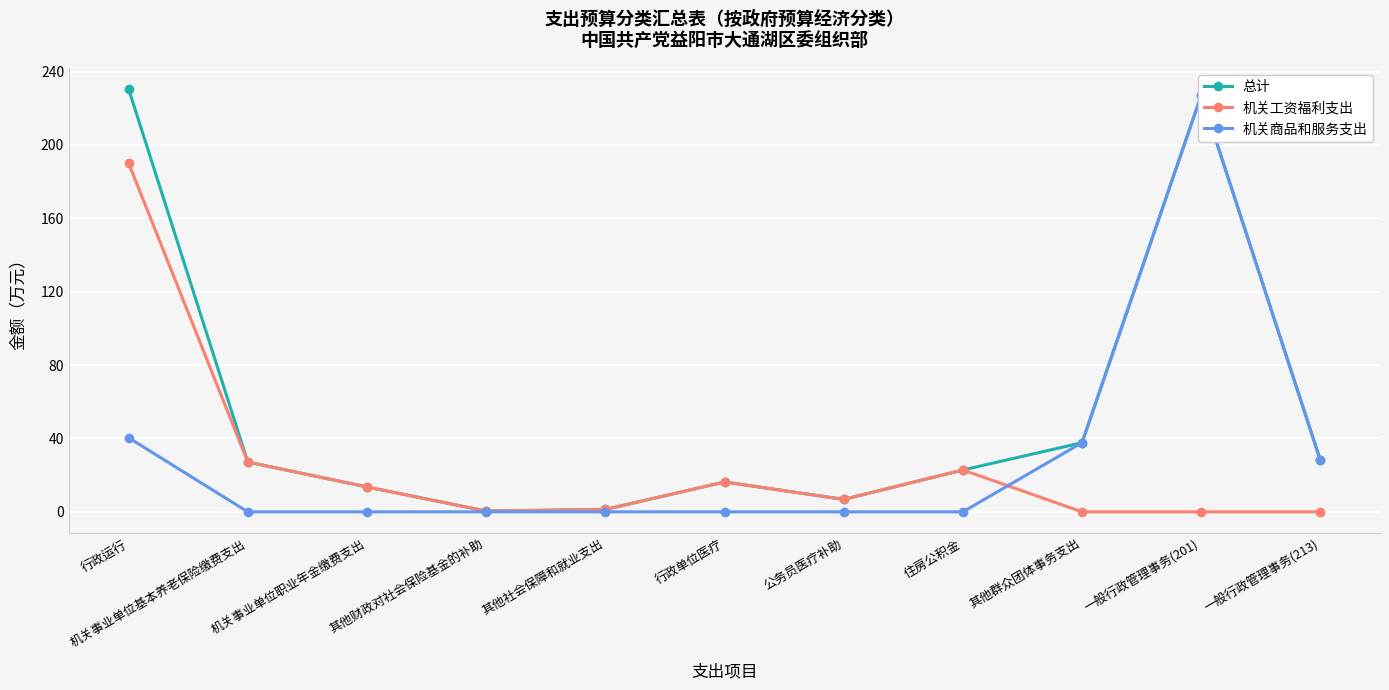

What is the difference between the 机关工资福利支出 values at 一般行政管理事务(201) and 公务员医疗补助?

6.8